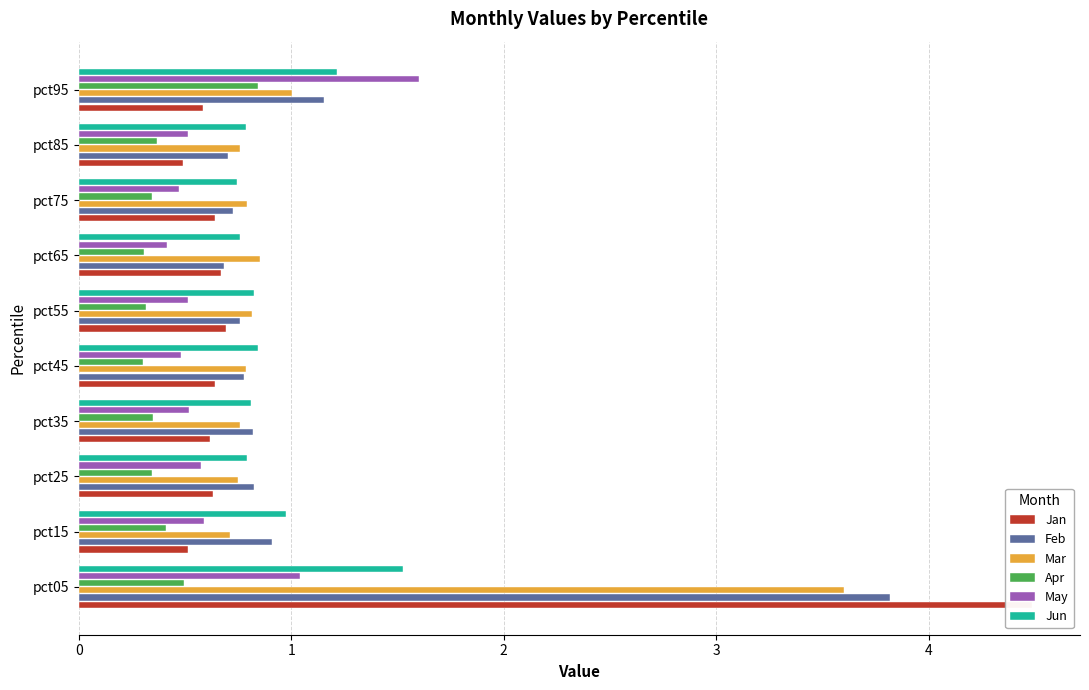

What are all the series names shown in the legend?

Jan, Feb, Mar, Apr, May, Jun